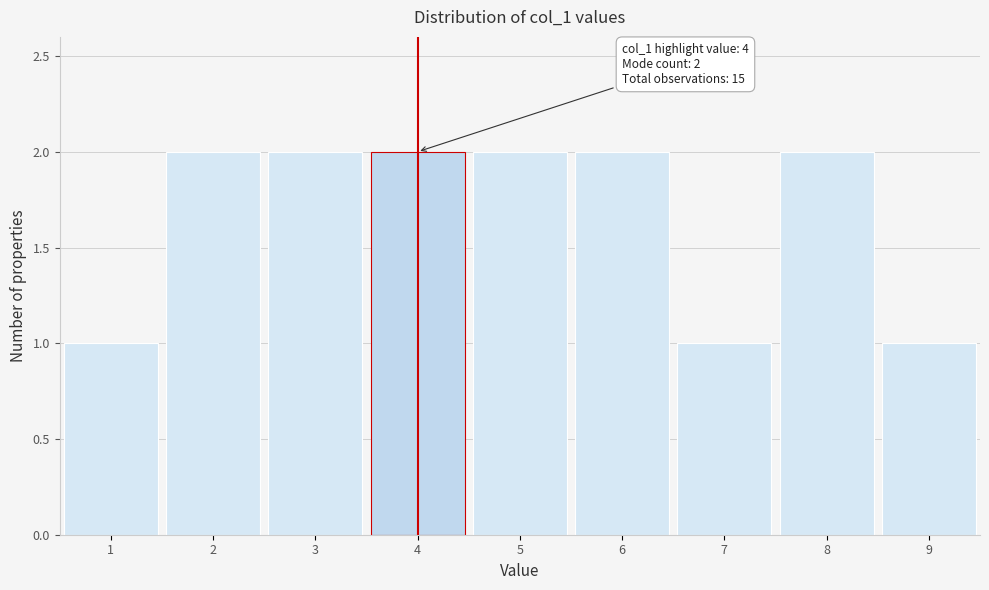

Reading left to right, list all the values displayed in this chart.

1	2	2	2	2	2	1	2	1